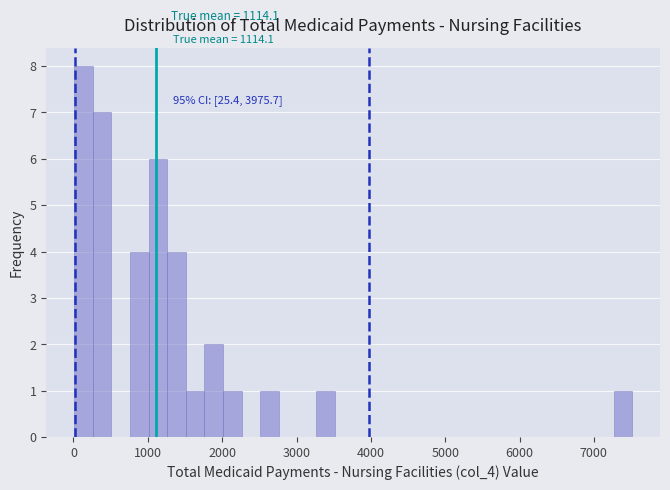

Read against the x-axis, roughly where is the centre of the tallest bar?

100